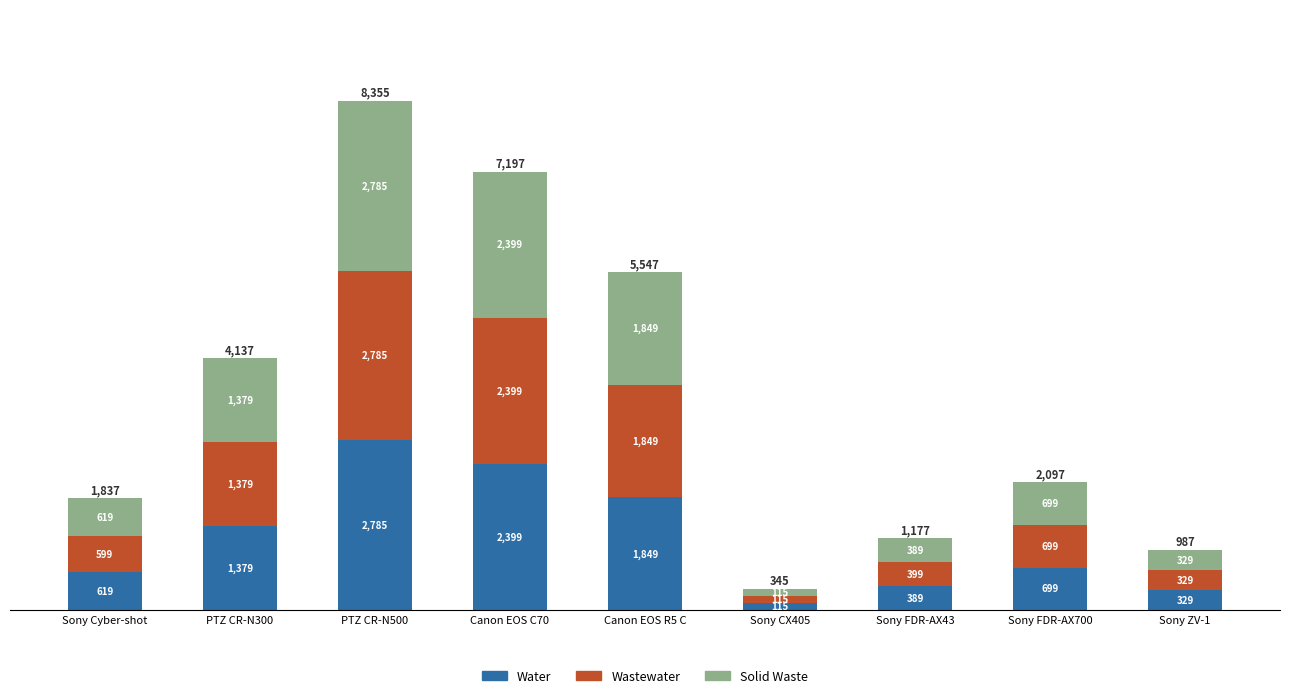

Count the number of categories in the chart.

9